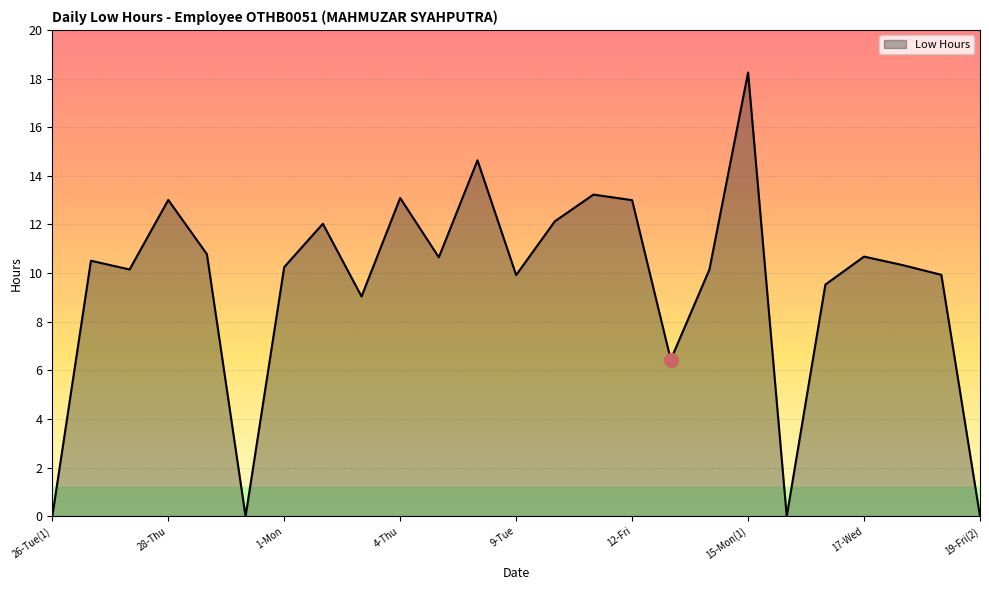

How many lines are shown in the chart?

1